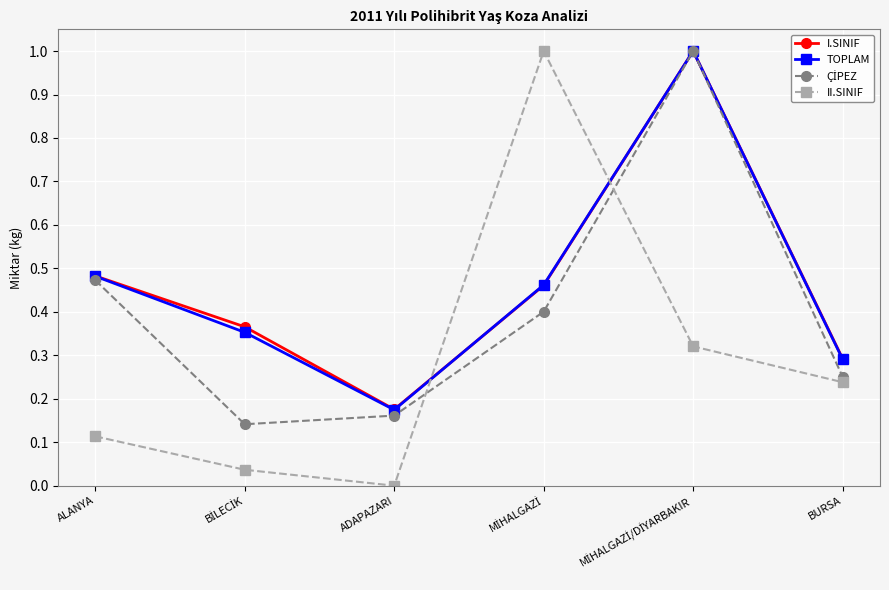

At which label does TOPLAM reach its minimum?

ADAPAZARI